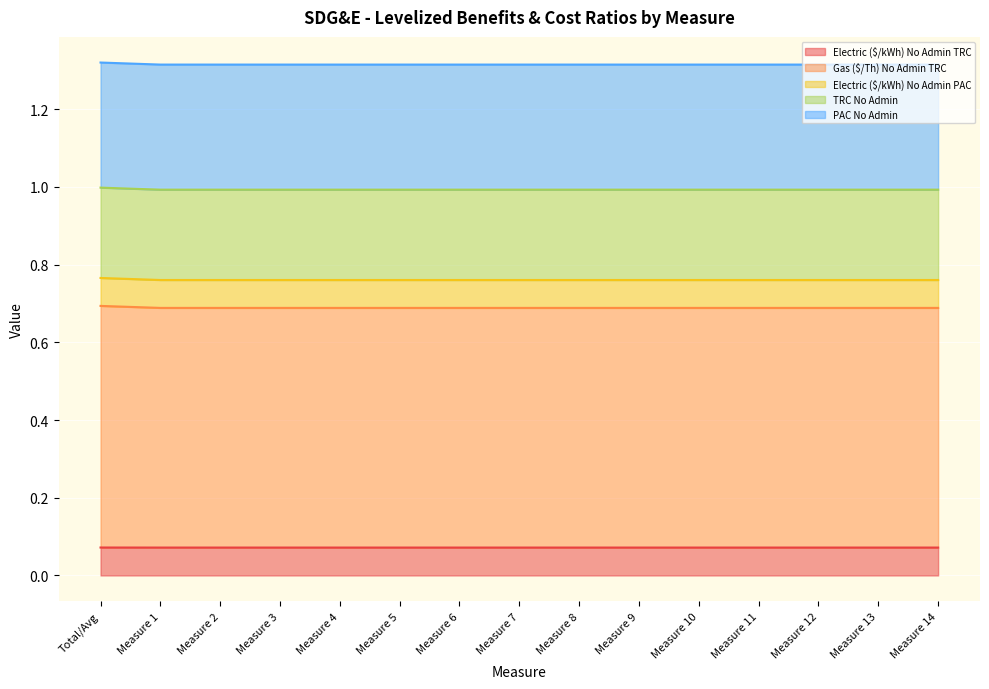

At which category does Gas ($/Th) No Admin TRC reach its first local valley?

Measure 2